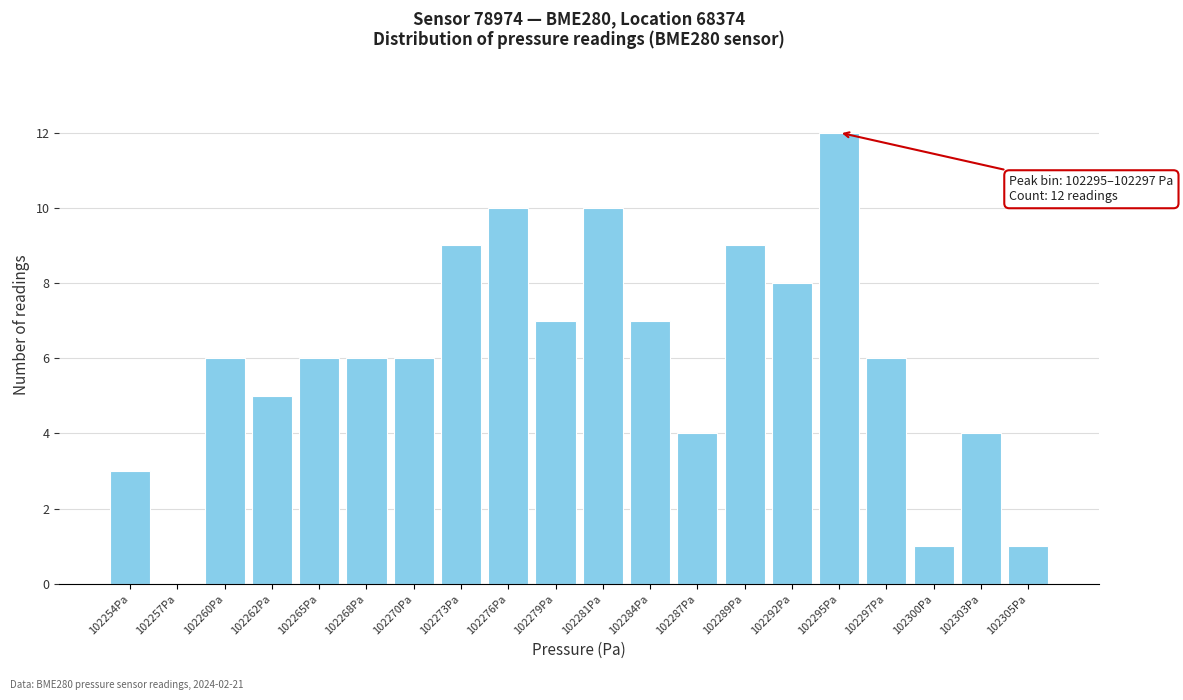

Reading left to right, transcribe all the data shown in this chart.

102254Pa=3	102257Pa=0	102260Pa=6	102262Pa=5	102265Pa=6	102268Pa=6	102270Pa=6	102273Pa=9	102276Pa=10	102279Pa=7	102281Pa=10	102284Pa=7	102287Pa=4	102289Pa=9	102292Pa=8	102295Pa=12	102297Pa=6	102300Pa=1	102303Pa=4	102305Pa=1